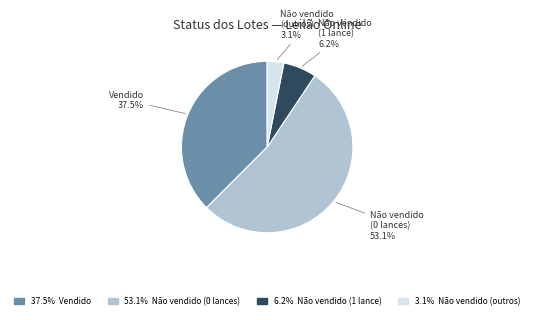

Is there any slice that represents more than half of the pie?

Yes